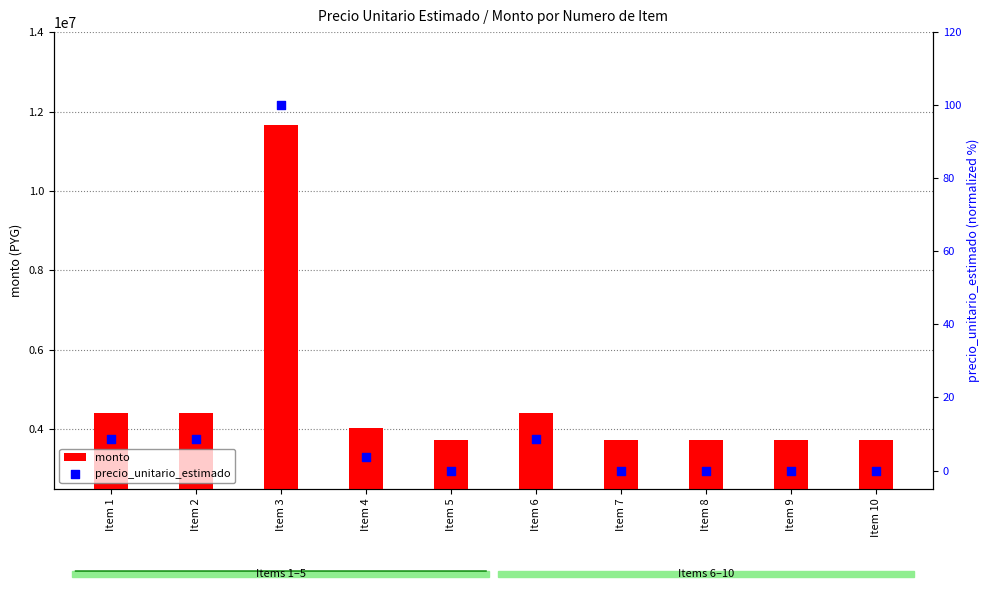

At how many categories does at least one series exceed 5807355?

1